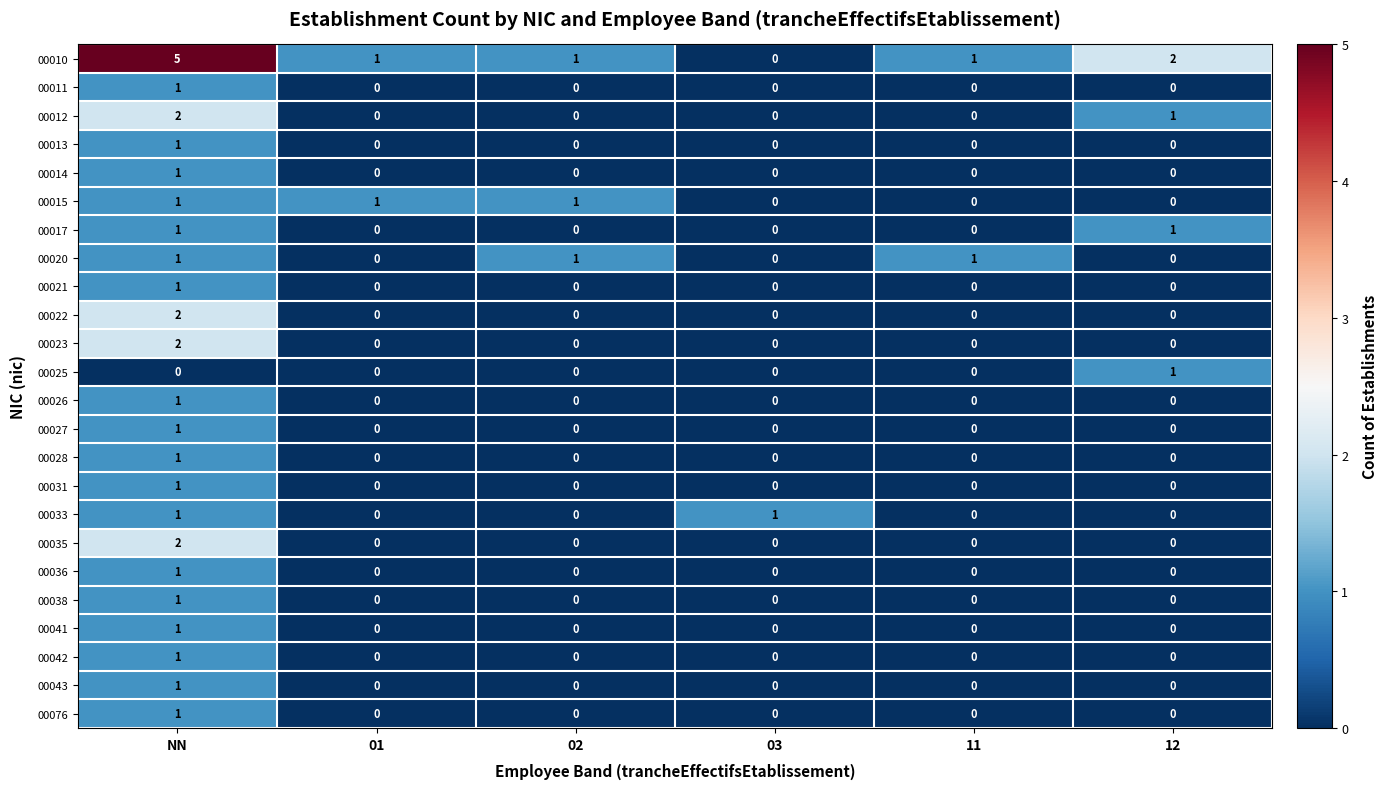

Is it true that 00022 equals -1 at 02?

False